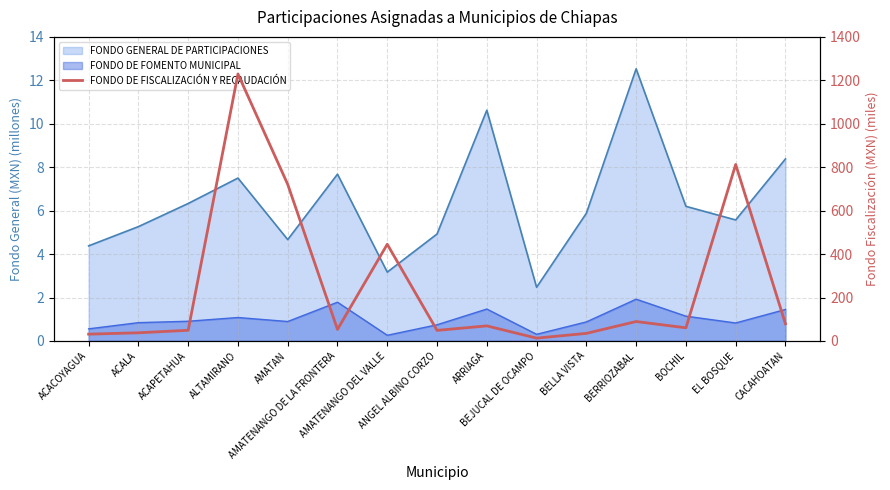

What is the value of the 13th point from the left?

60.5